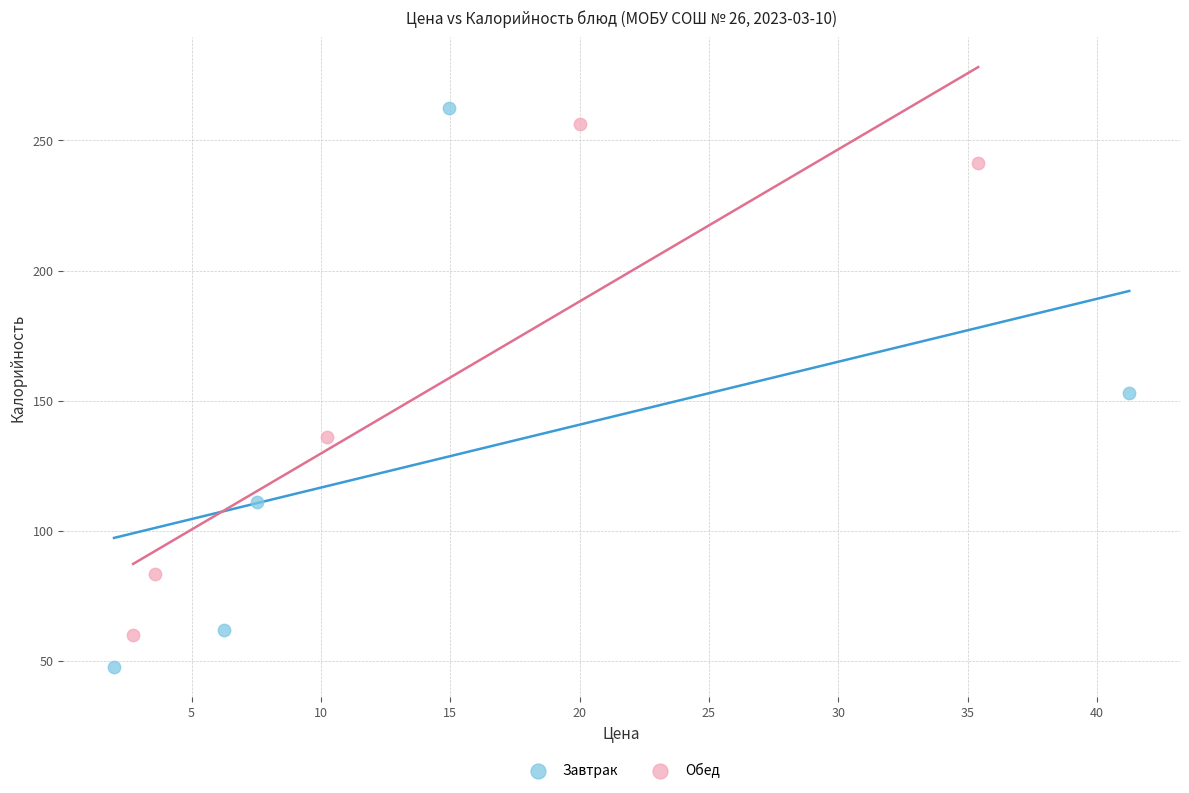

Which series reaches the minimum Y coordinate?

Завтрак